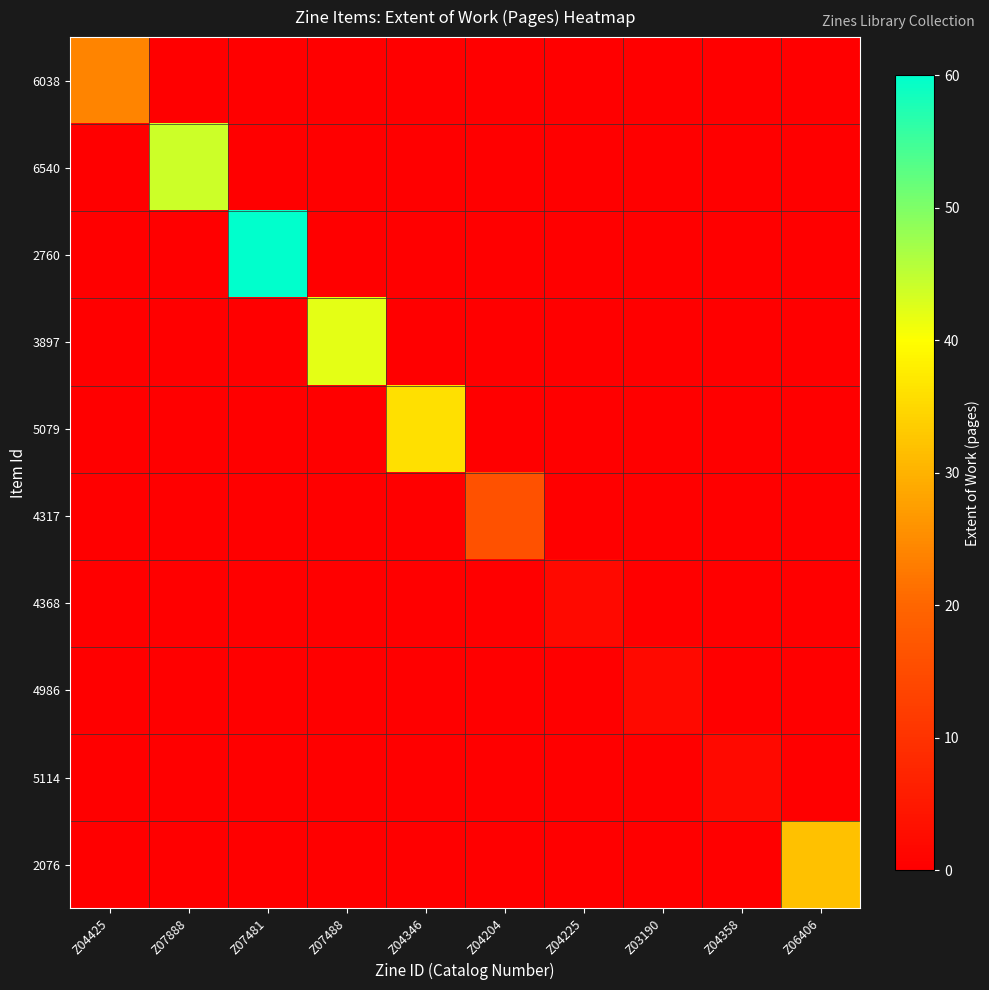

Count the number of categories in the chart.

10